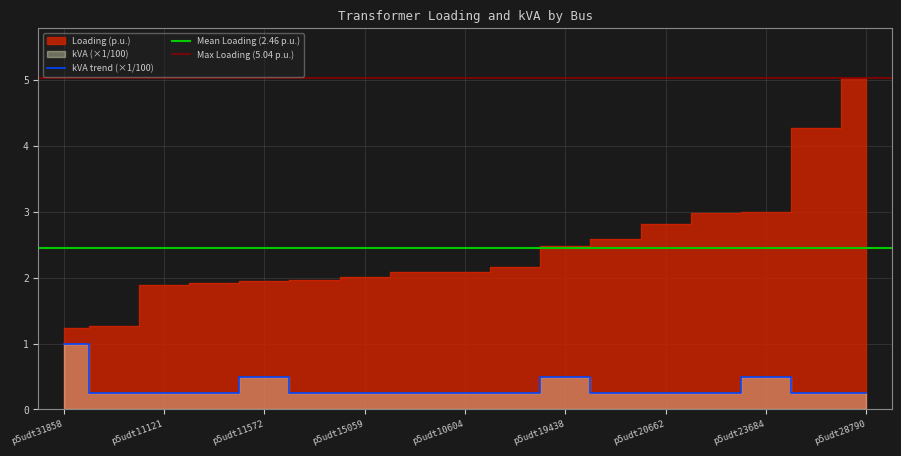

How many interior local peaks does the kVA series have?

3